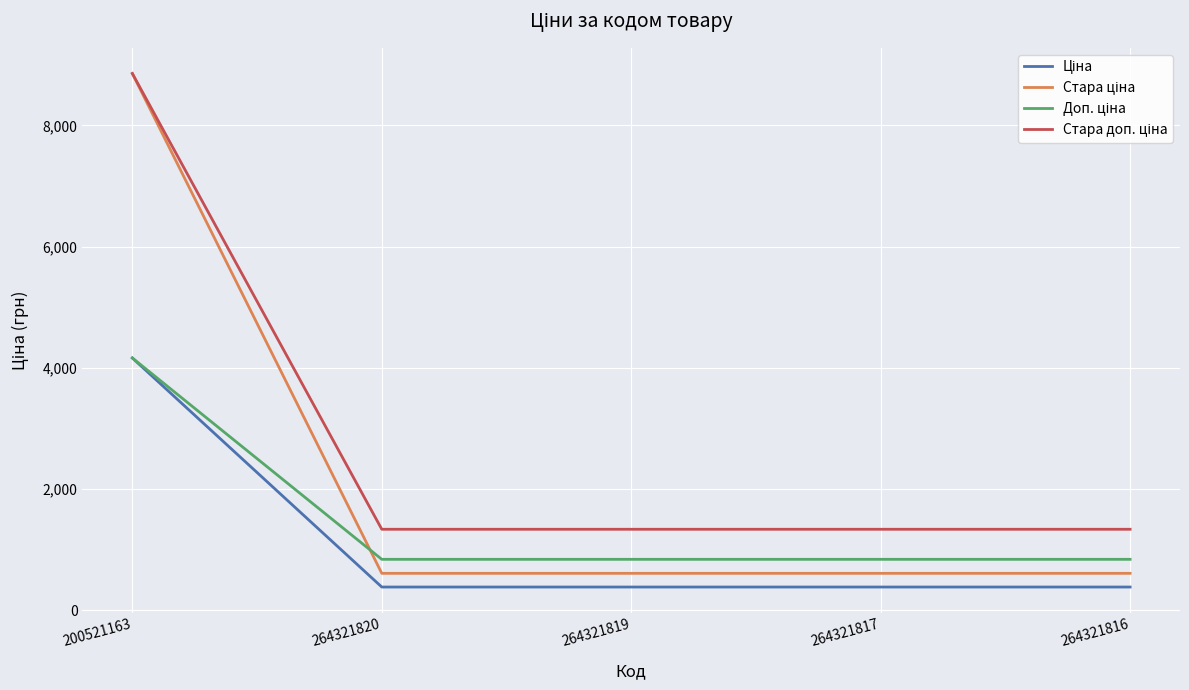

Which label corresponds to the largest value in the chart?

200521163